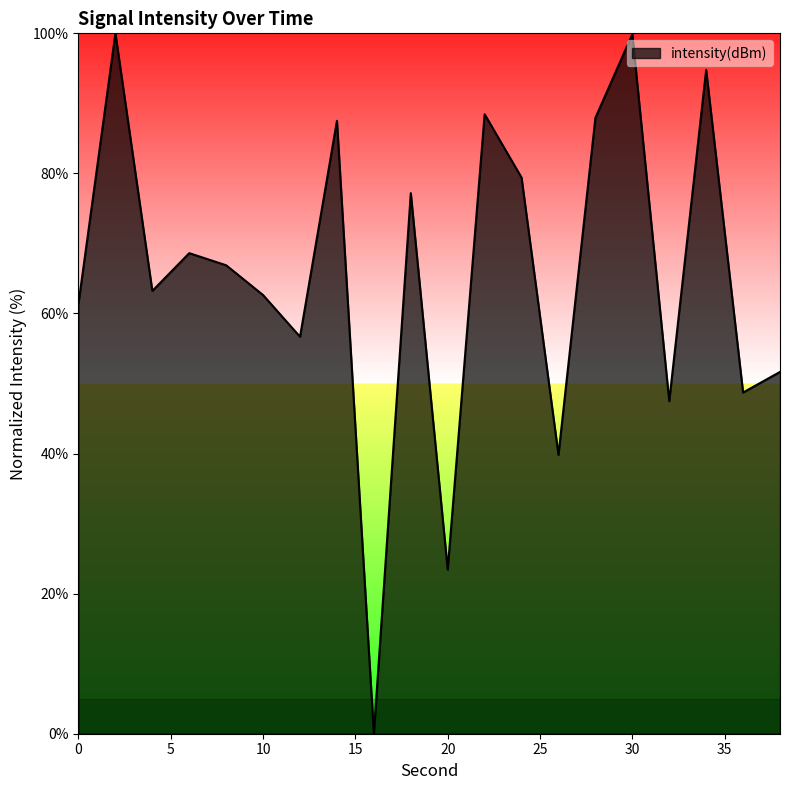

What is the greatest value displayed?

100.0